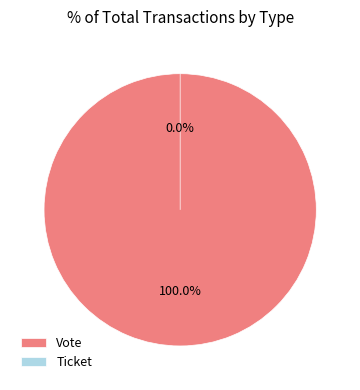

Is Vote the majority of the pie?

Yes